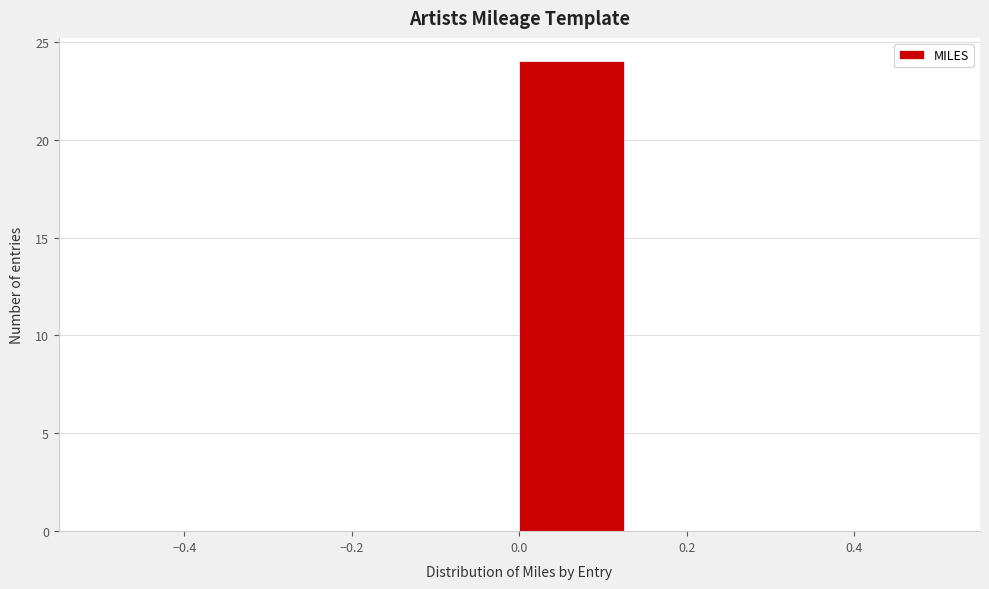

How tall is the bar that spans 0.000 to 0.125 on the x-axis? Neither the bar edges nor the heights are printed on the chart, so give them approximately, as read against the axes.

24